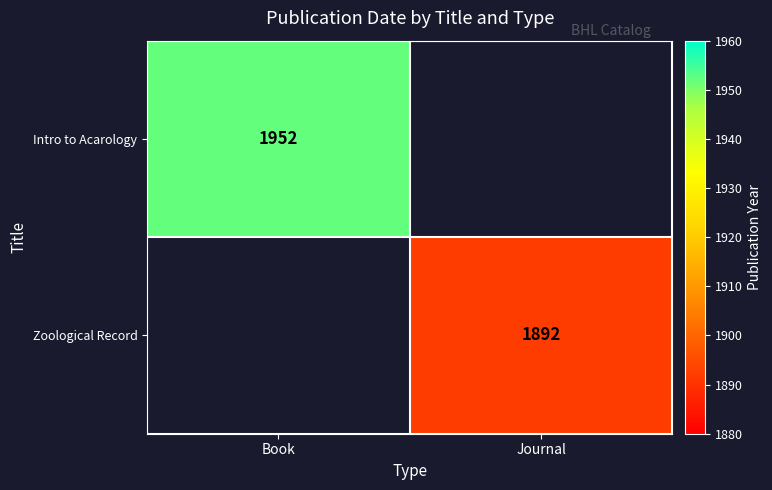

The value of Intro to Acarology at Book is 3045. True or false?

False